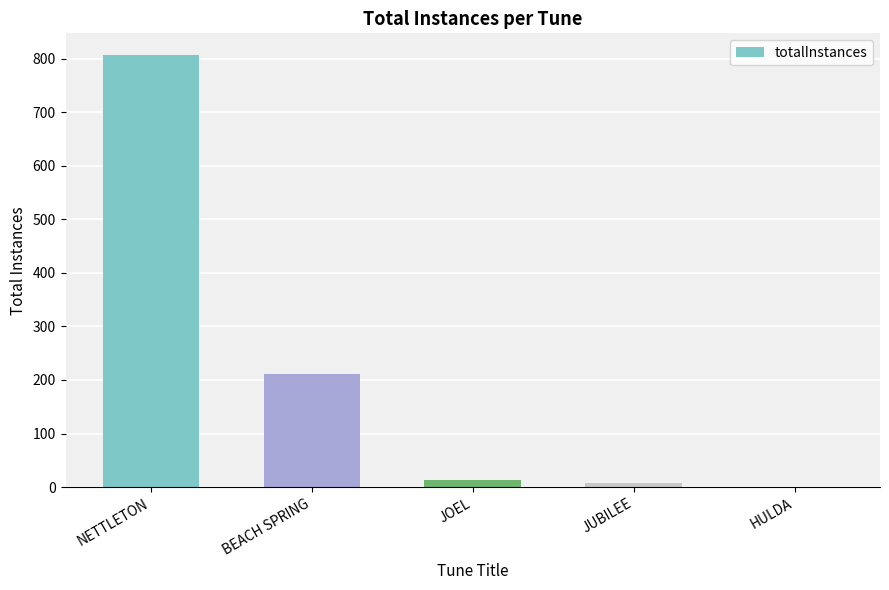

At which label is the value closest to 404?

BEACH SPRING